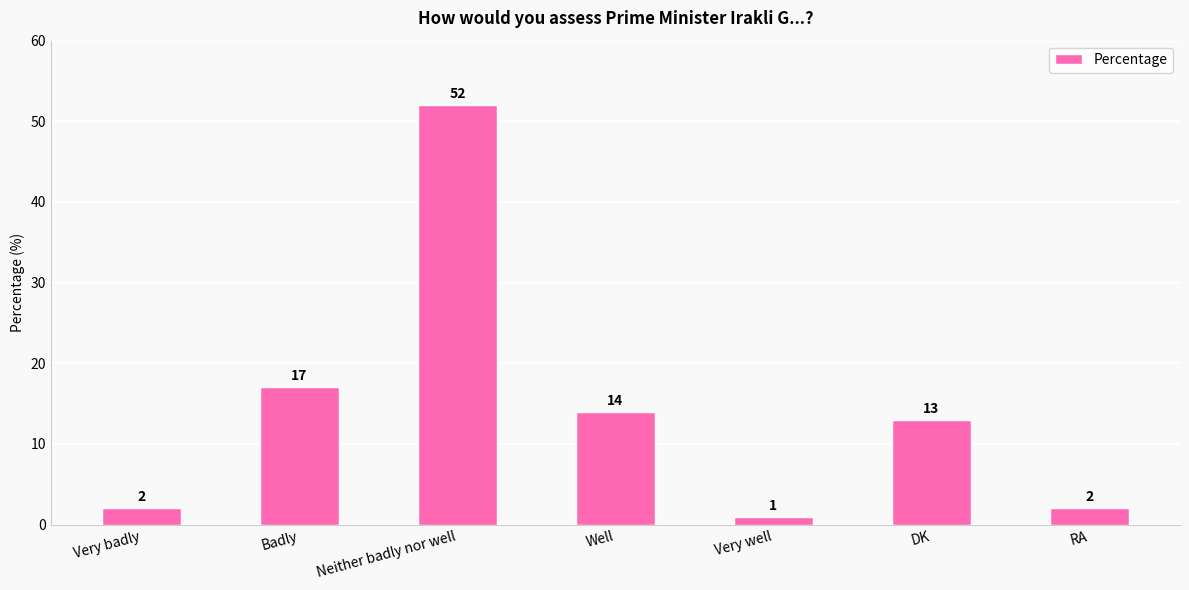

What is the maximum value shown in the chart?

52